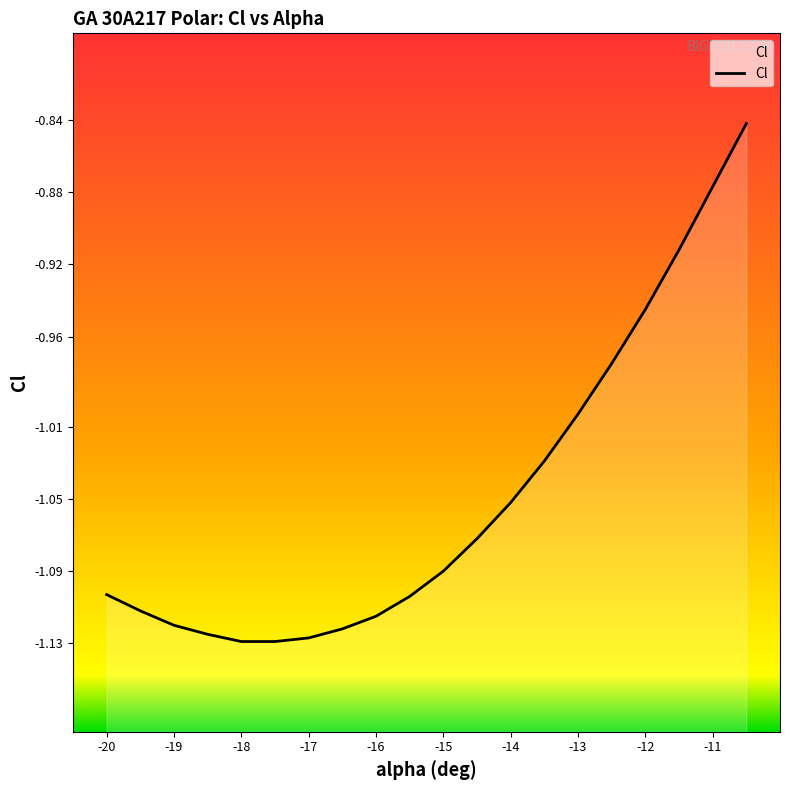

What is the approximate value at -17?

-1.1